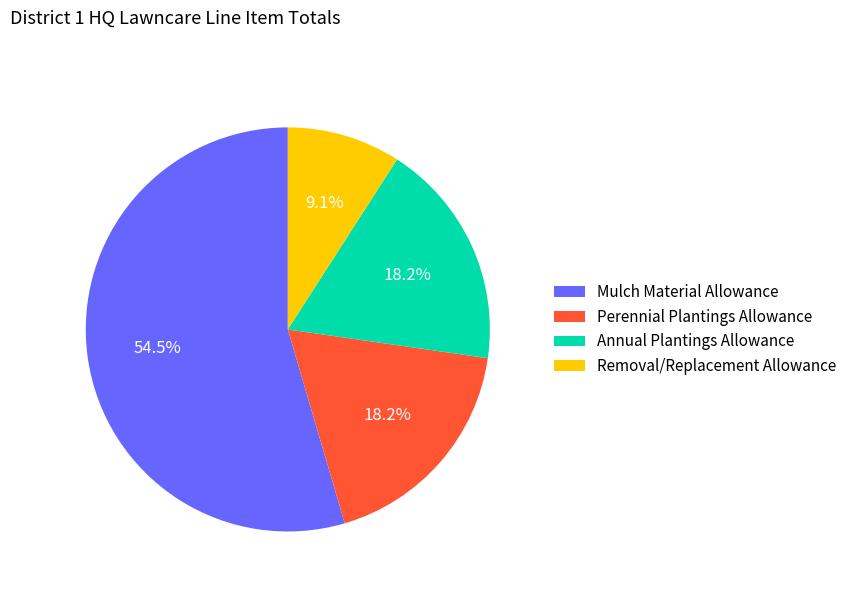

Which slice is the largest?

Mulch Material Allowance